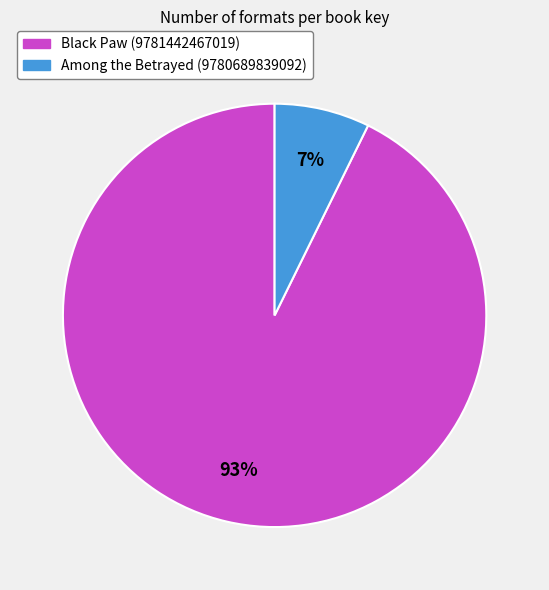

What is the majority slice?

Black Paw (9781442467019)